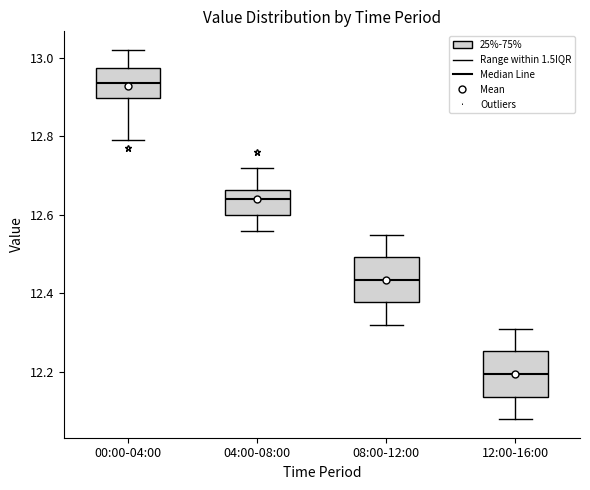

Where is the lower edge of the box for 04:00-08:00 on the y-axis? The values are not printed on the chart, so give them approximately, as read against the axis.

12.60